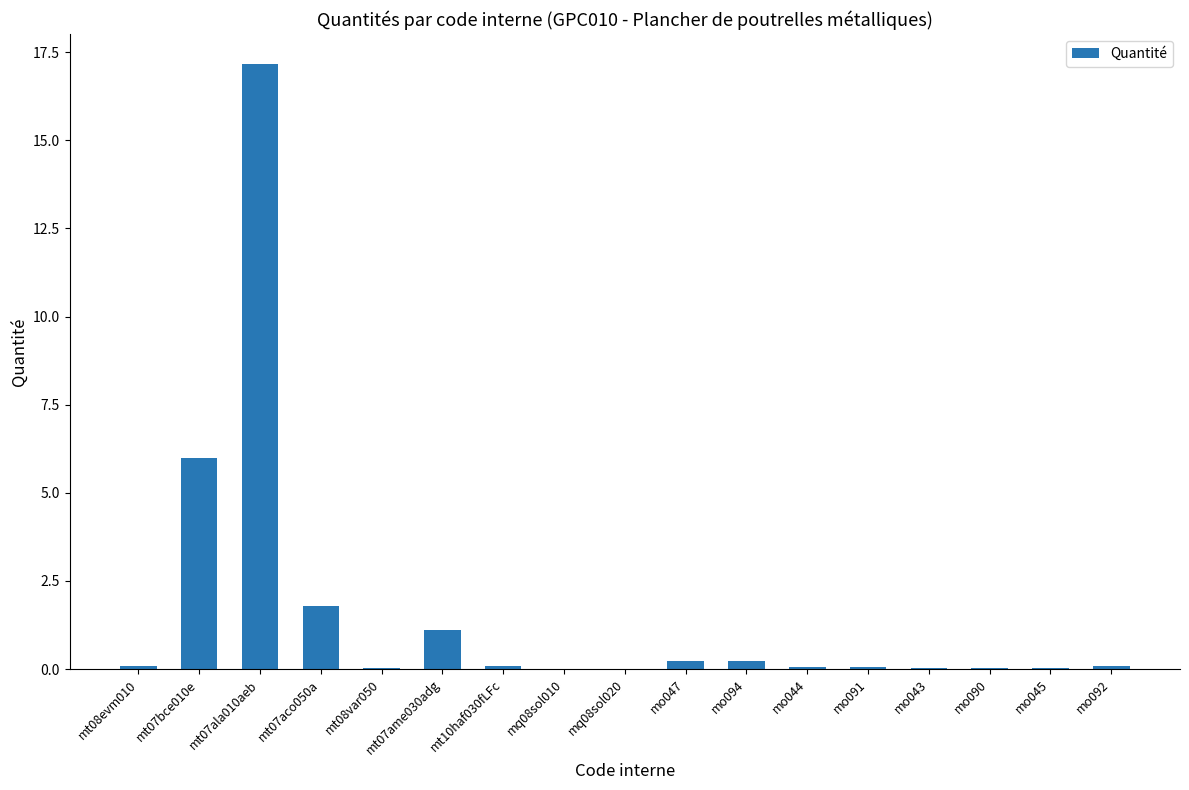

What is the sum of all values?

27.1